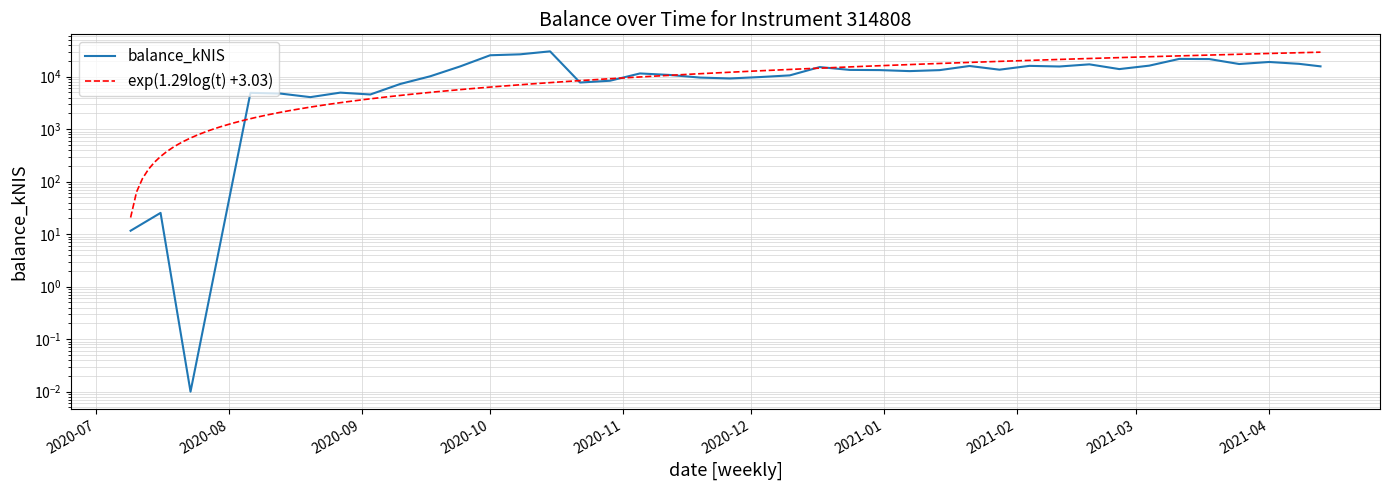

List the labels in order of value, smallest first.

2020-07-23, 2020-07-09, 2020-07-16, 2020-08-20, 2020-09-03, 2020-08-13, 2020-08-06, 2020-08-27, 2020-09-10, 2020-10-22, 2020-10-29, 2020-11-26, 2020-11-19, 2020-12-03, 2020-09-17, 2020-12-10, 2020-11-12, 2020-11-05, 2021-01-07, 2021-01-14, 2020-12-31, 2020-12-24, 2021-01-28, 2021-02-25, 2020-12-17, 2021-02-11, 2020-09-24, 2021-04-13, 2021-01-21, 2021-02-04, 2021-03-04, 2021-02-18, 2021-03-25, 2021-04-08, 2021-04-01, 2021-03-18, 2021-03-11, 2020-10-01, 2020-10-08, 2020-10-15